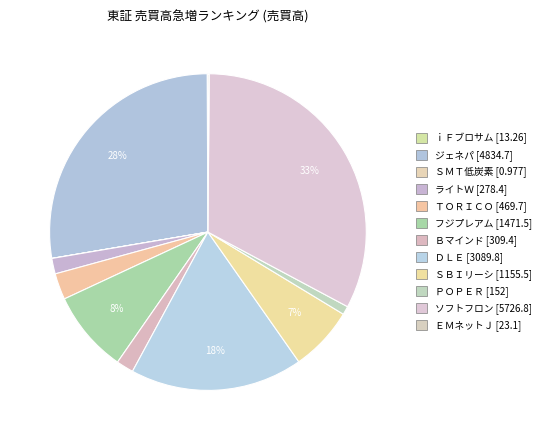

To the nearest percent, what is the average slice percentage?

8%